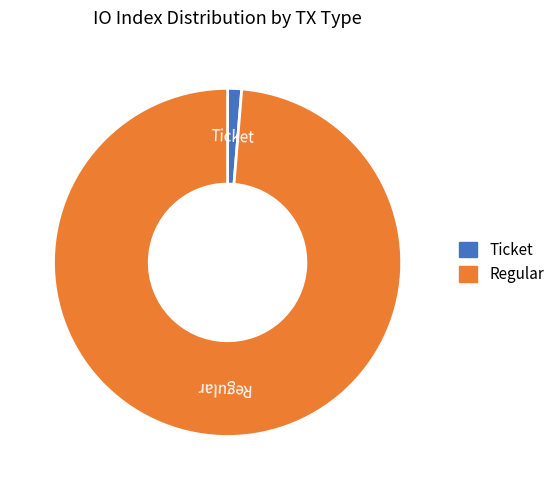

Which has a higher value, Regular or Ticket?

Regular